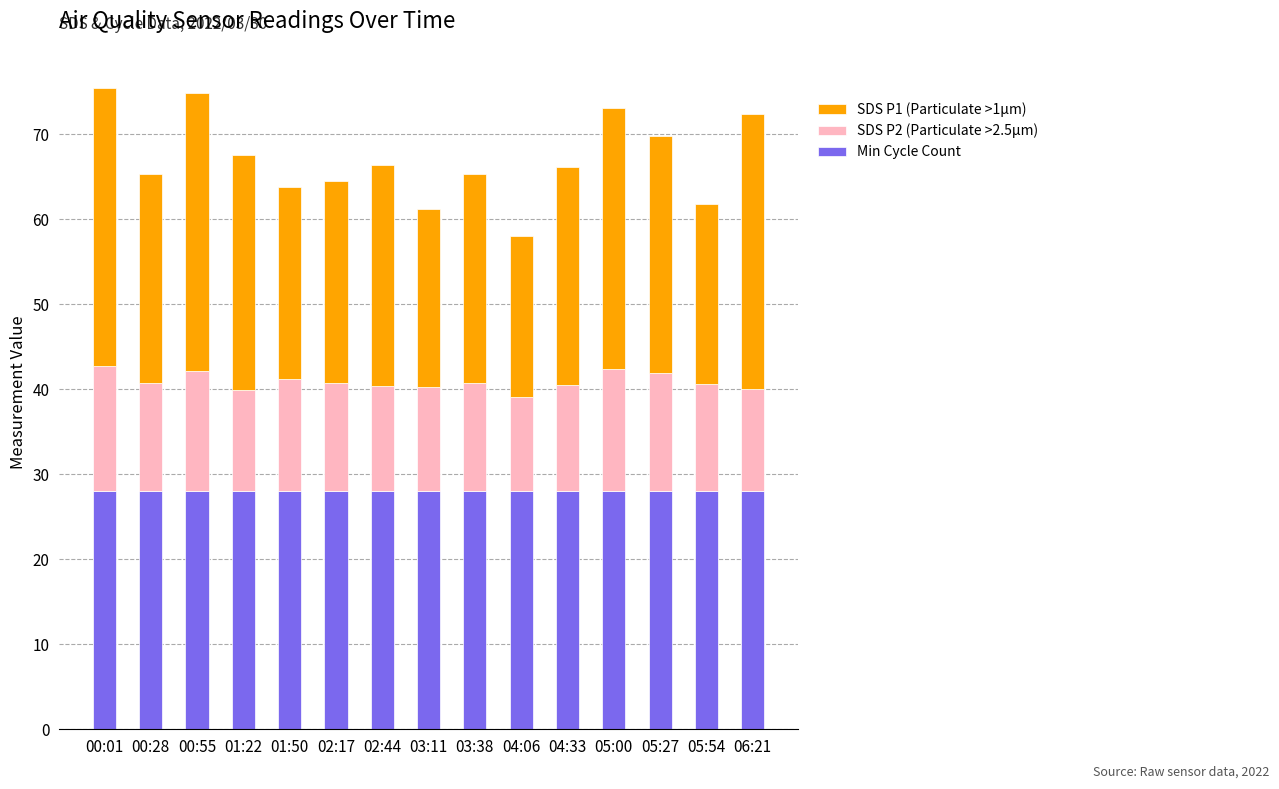

What is the total value across all series at 01:22?

67.6